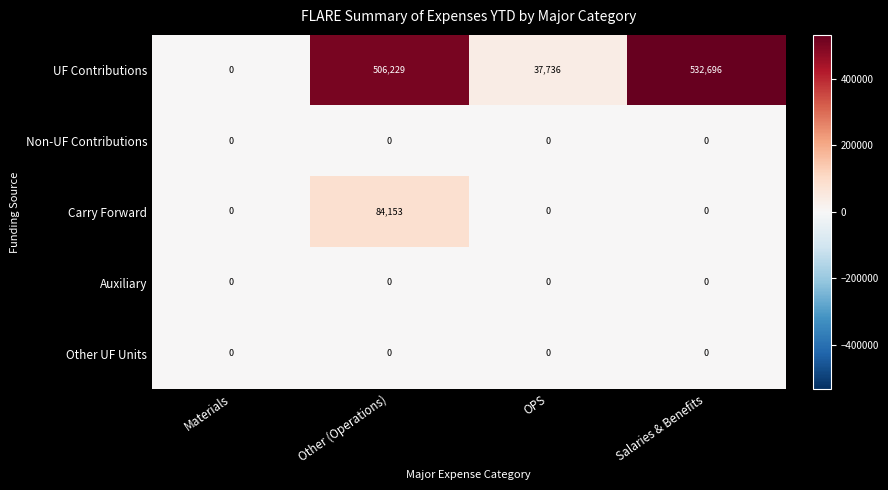

What is the greatest value displayed?

532696